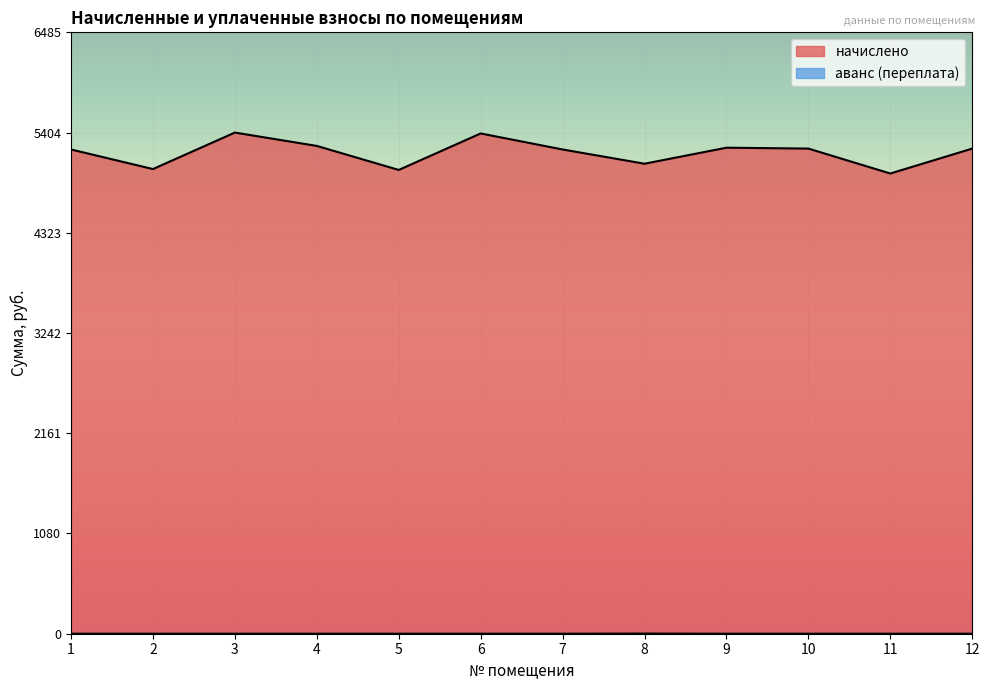

At 3, list the series in order from smallest to largest.

аванс (переплата), начислено